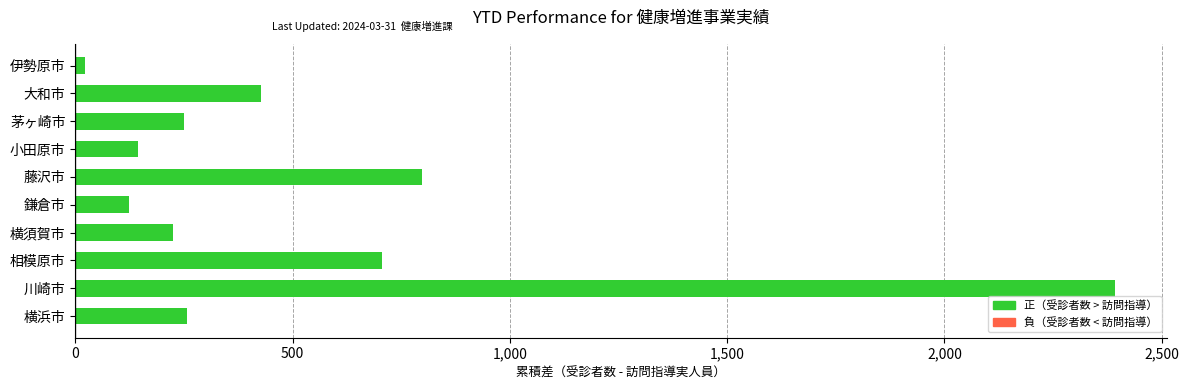

At which category does the chart reach its peak across all series?

川崎市